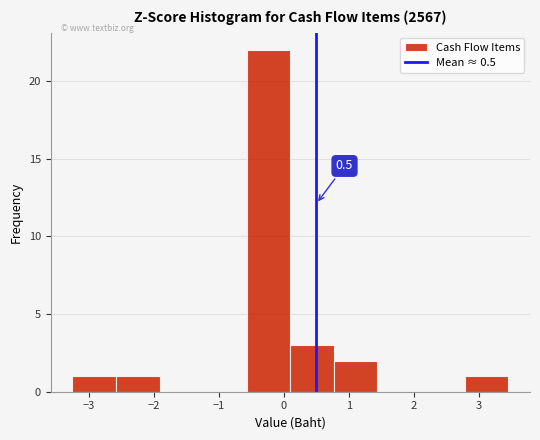

Over which range of the x-axis is the bar tallest?

-0.6 to 0.1